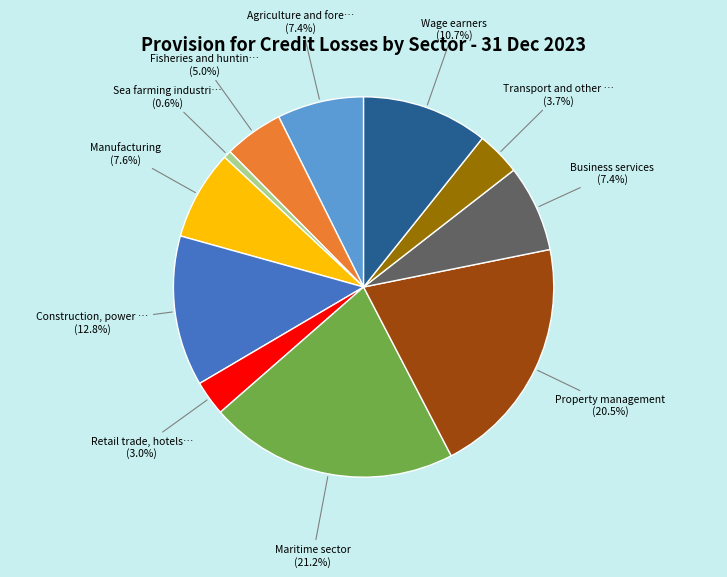

How many segments does this pie chart have?

11